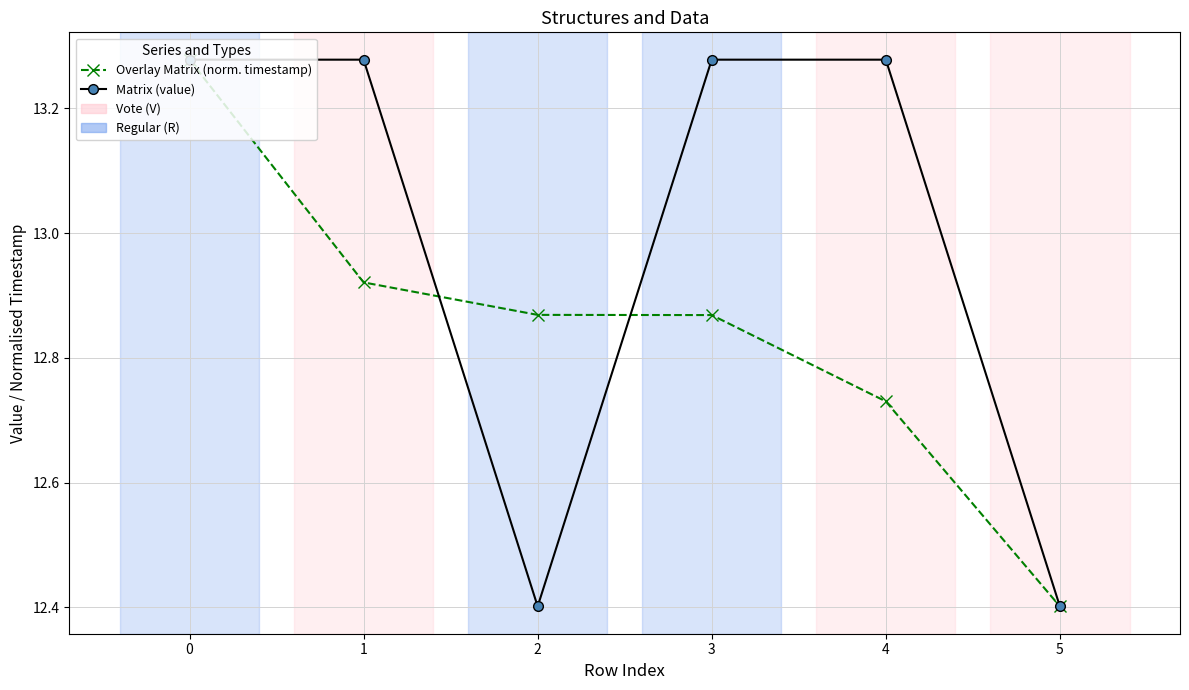

Is the value of Matrix (value) at 1 greater than the value of Overlay Matrix (norm. timestamp) at 2?

Yes